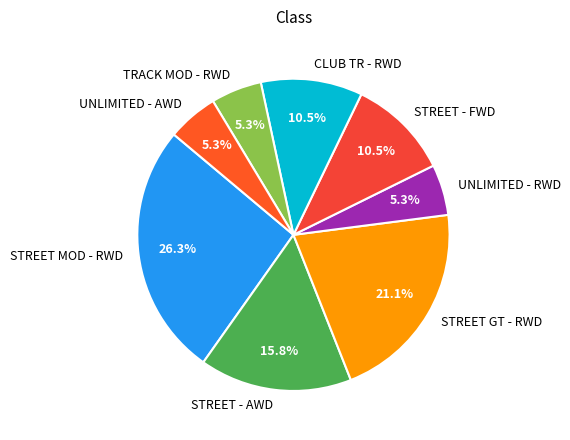

How many segments does this pie chart have?

8